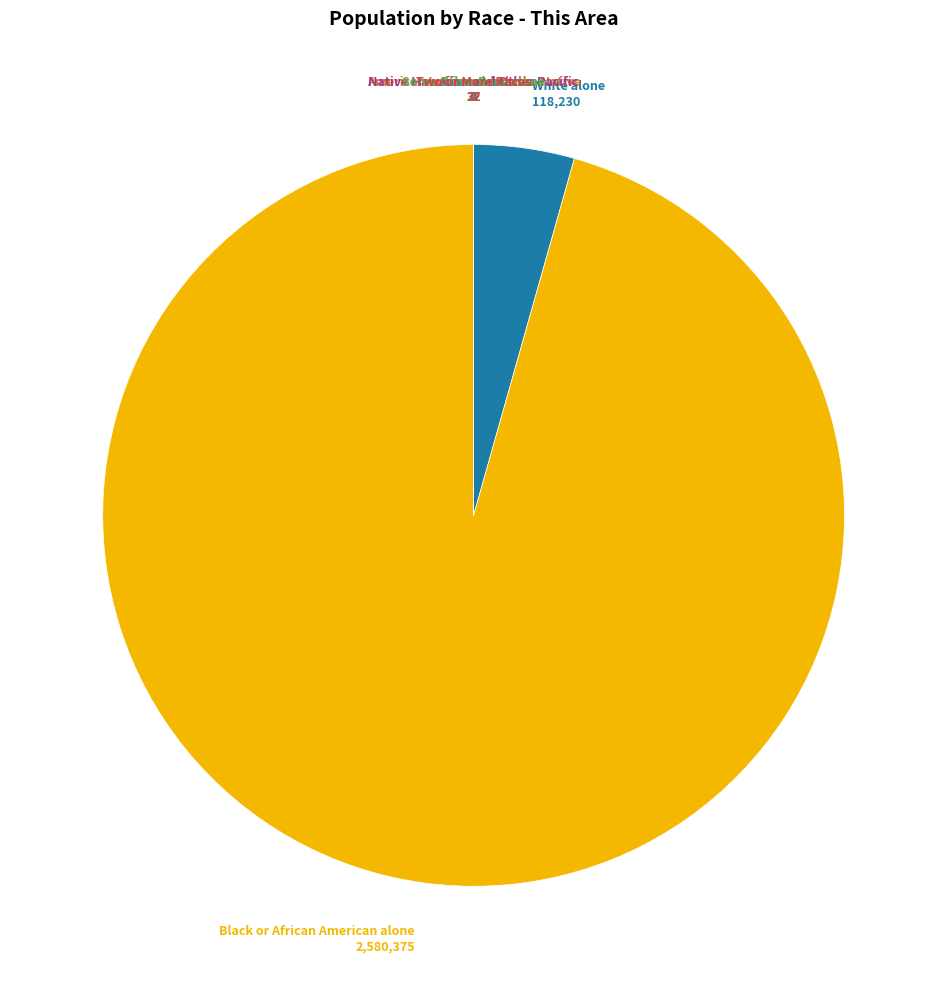

Is there any slice that represents more than half of the pie?

Yes